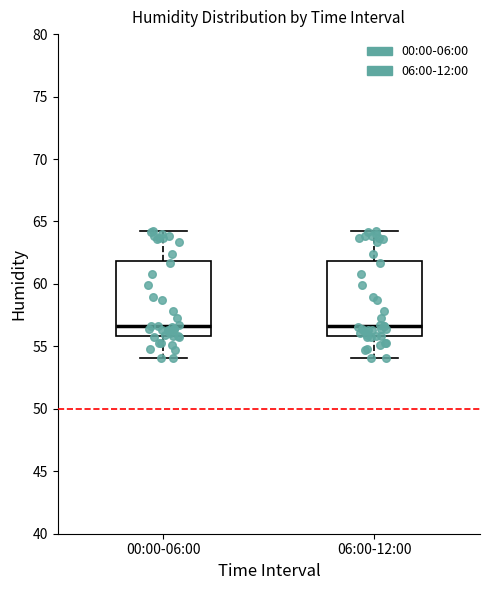

Reading left to right, transcribe this box plot: for each box, give where its median line is, the range the box spans, and where its two whiskers end, as read against the y-axis. The values are not printed on the chart, so give them approximately, as read against the axis.

00:00-06:00: median 56.5, box 56.0 to 62.0, whiskers 54.0 to 64.0
06:00-12:00: median 56.5, box 56.0 to 62.0, whiskers 54.0 to 64.0